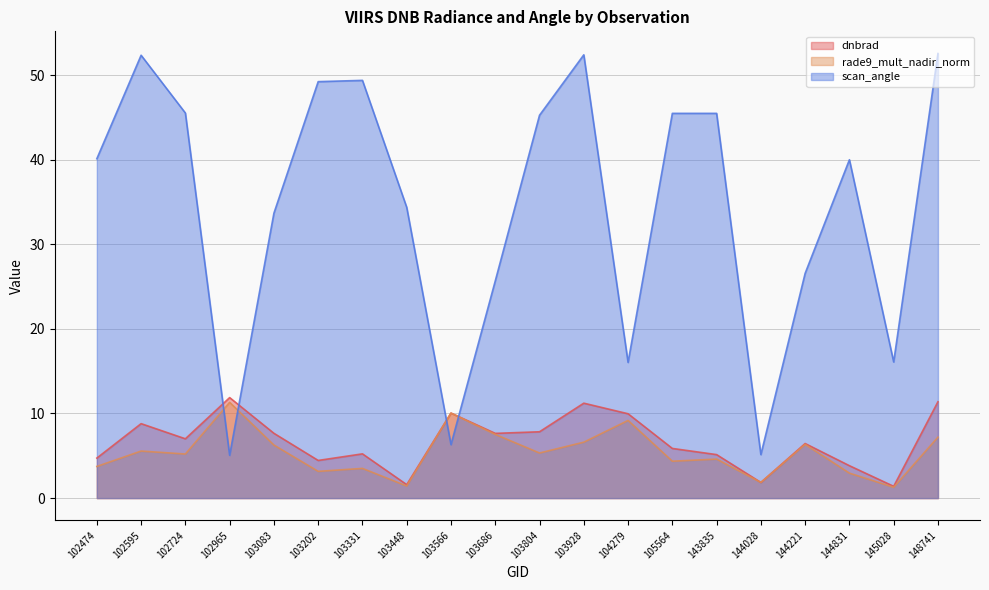

At which category is the sum across all series the highest?

148741